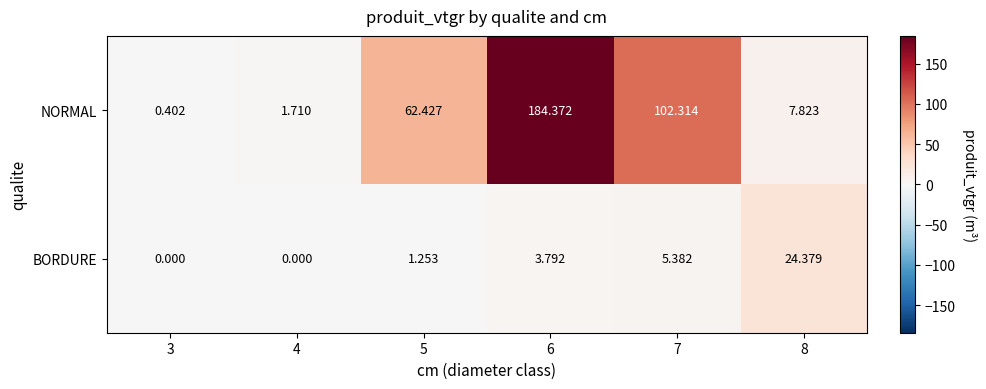

At how many categories does at least one series exceed 177?

1